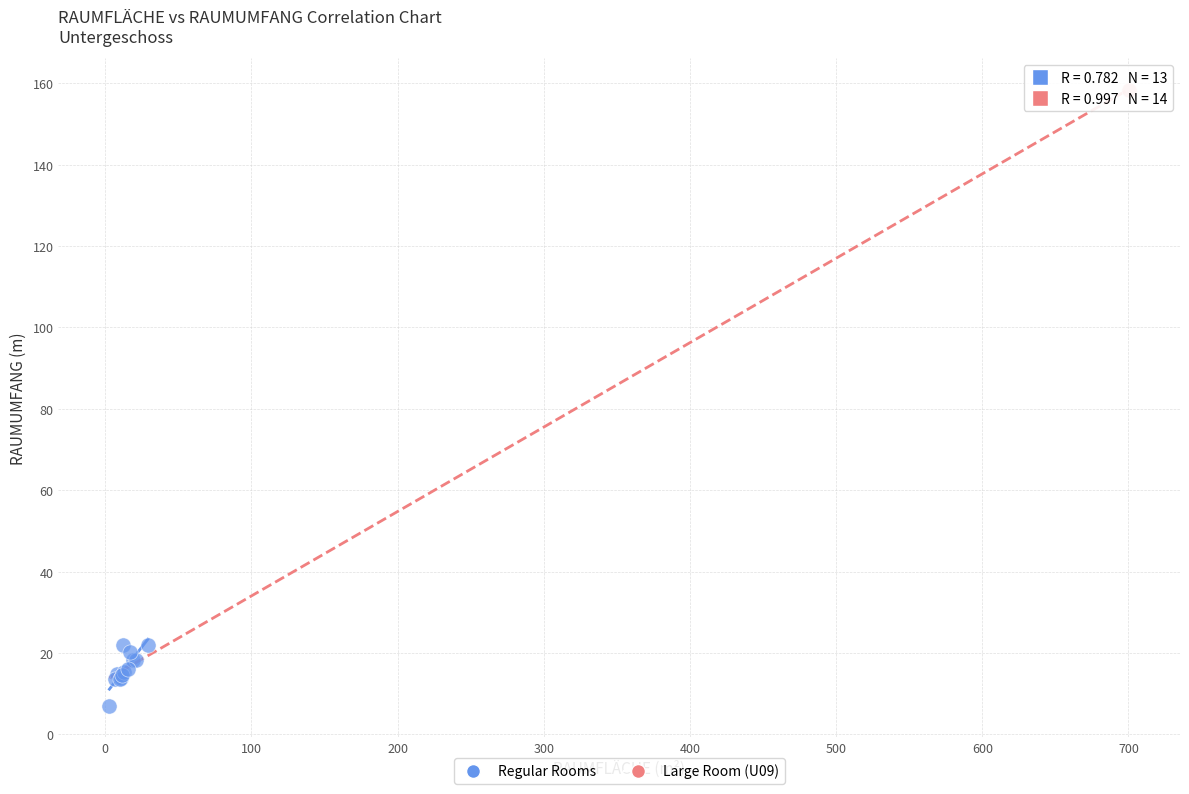

What are all the series names shown in the legend?

Regular Rooms, Large Room (U09)